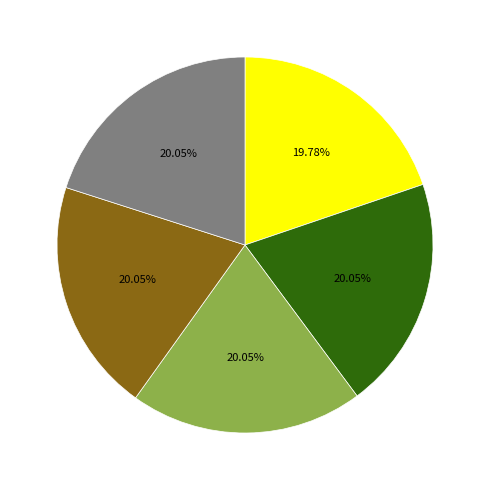

Does any single category account for the majority?

No